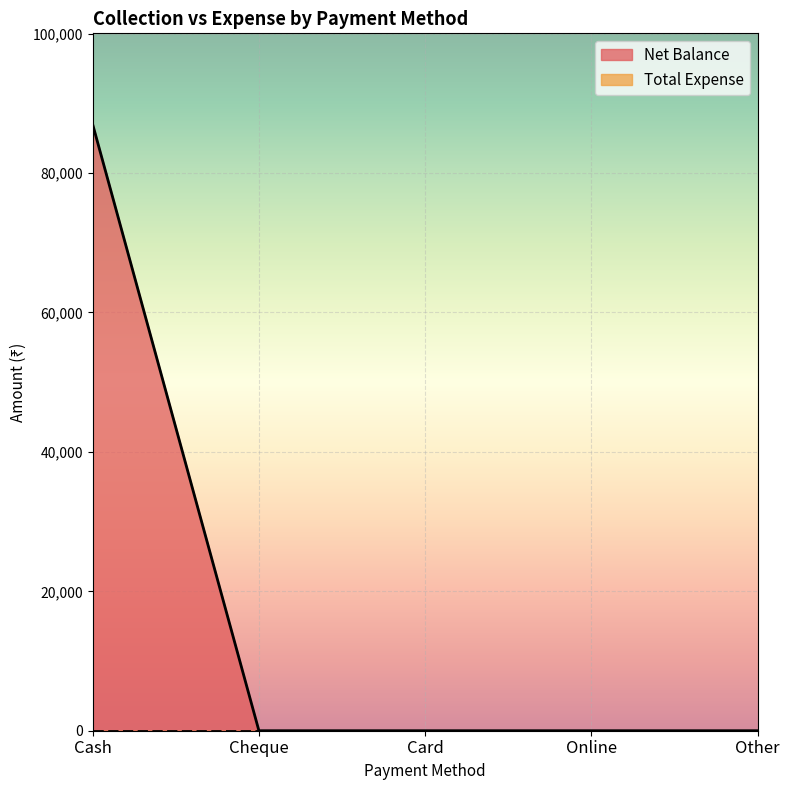

At which category does the chart reach its minimum across all series?

Cheque